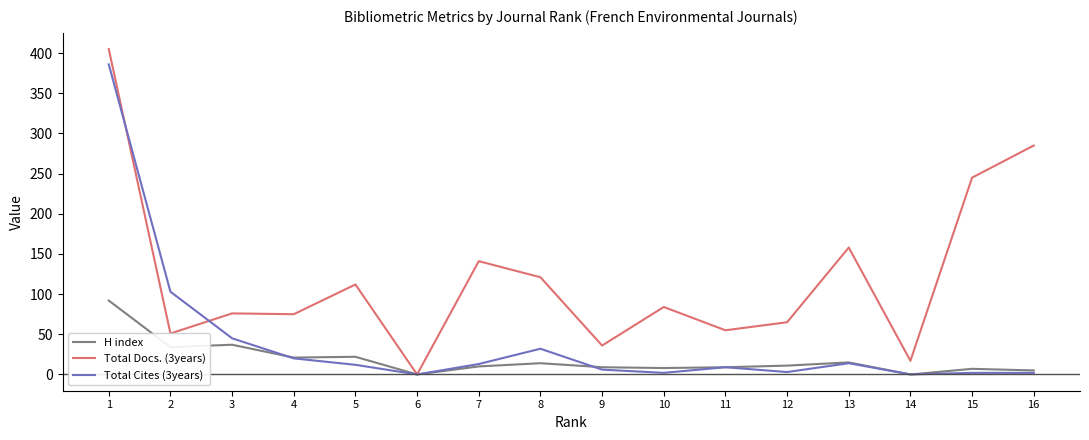

Rank the series by their average value, from highest to lowest.

Total Docs. (3years), Total Cites (3years), H index